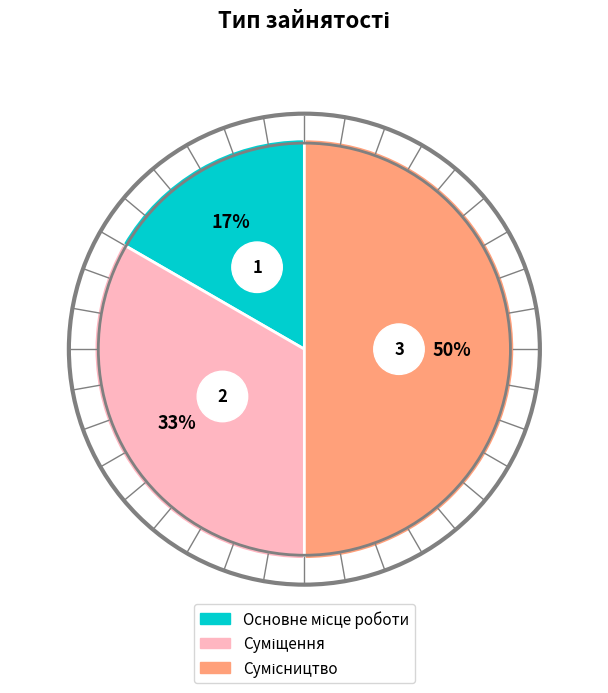

To the nearest percent, what is the combined percentage of Основне місце роботи and Сумісництво?

67%